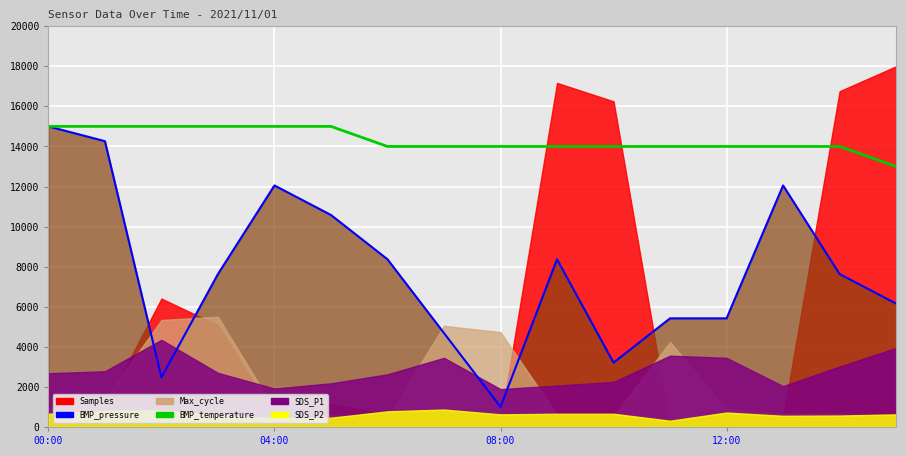

Between 04:00 and 5, which series saw the biggest shift?

BMP_pressure (line)